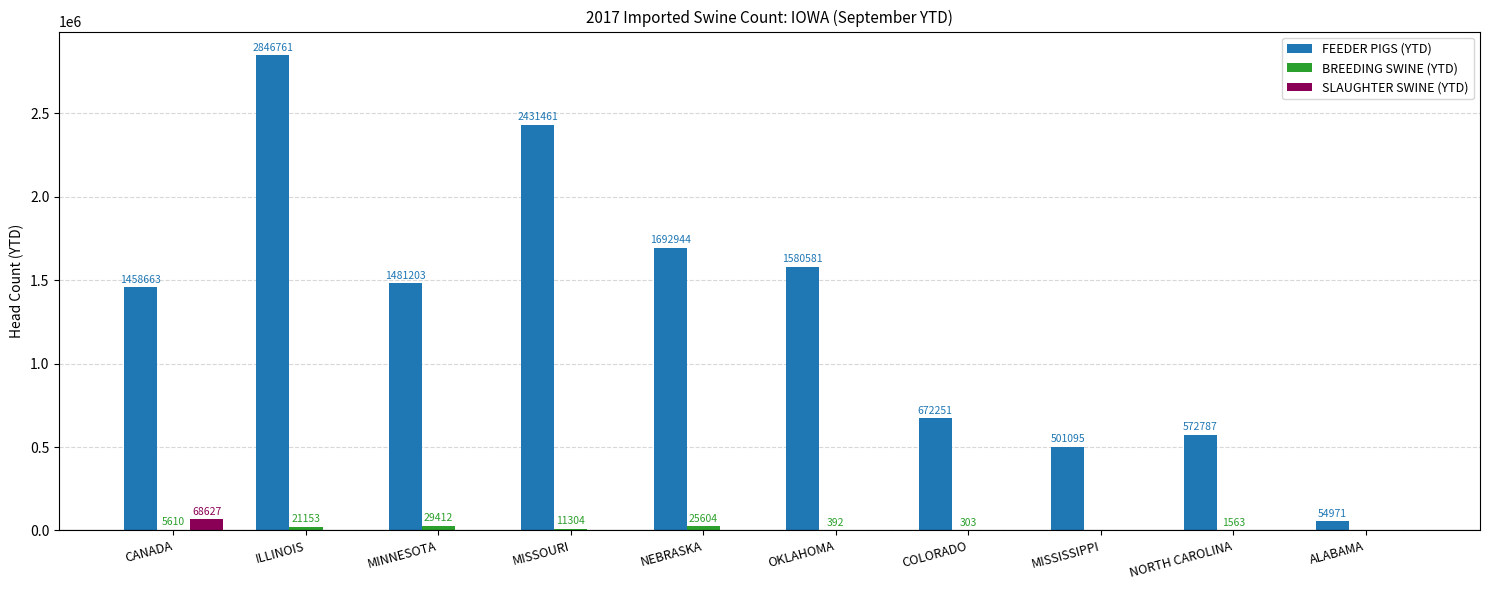

What is the greatest value displayed?

2846761